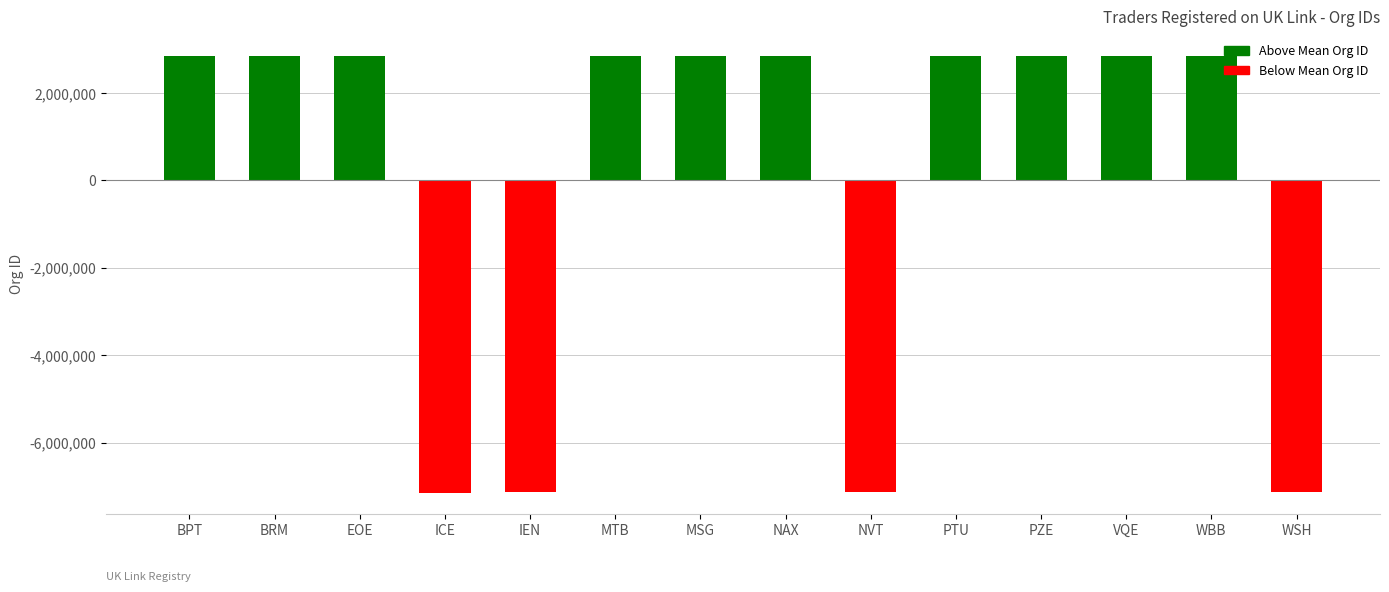

What is the label of the 1st bar from the left?

BPT